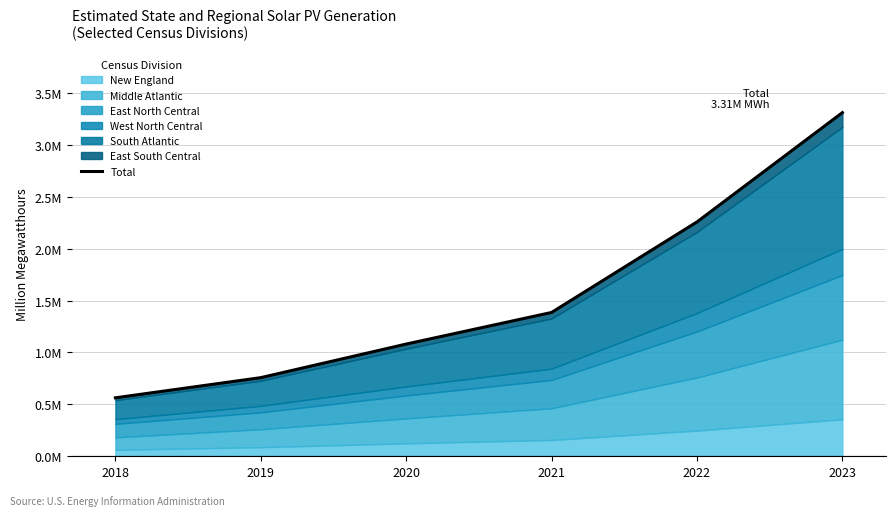

The chart shows a value of 0.3 at 2020. True or false?

False